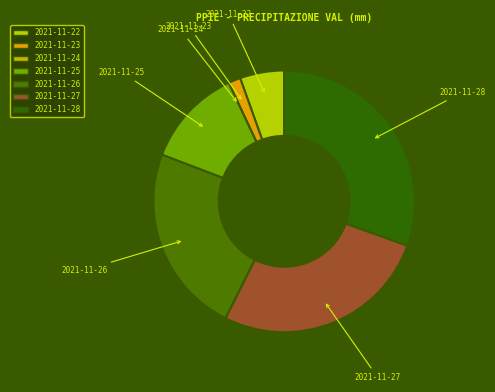

What is the ratio of the value at 2021-11-25 to the value at 2021-11-27?

0.5